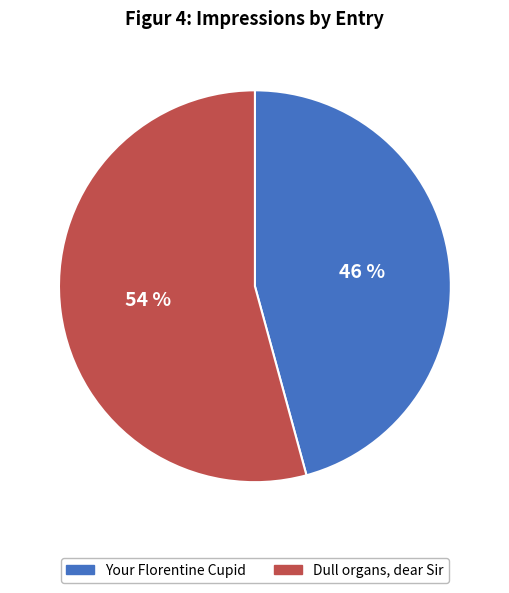

How many slices are in this pie chart?

2